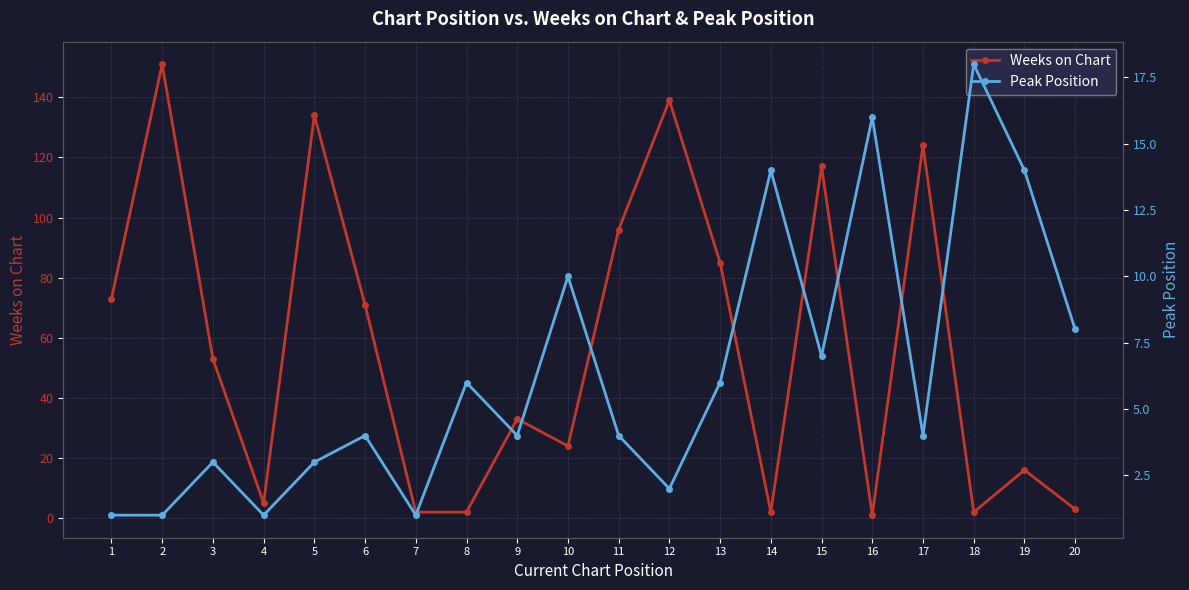

Reading left to right, what are all the values shown in this chart?

Weeks on Chart: 1=73	2=151	3=53	4=5	5=134	6=71	7=2	8=2	9=33	10=24	11=96	12=139	13=85	14=2	15=117	16=1	17=124	18=2	19=16	20=3
Peak Position: 1=1	2=1	3=3	4=1	5=3	6=4	7=1	8=6	9=4	10=10	11=4	12=2	13=6	14=14	15=7	16=16	17=4	18=18	19=14	20=8